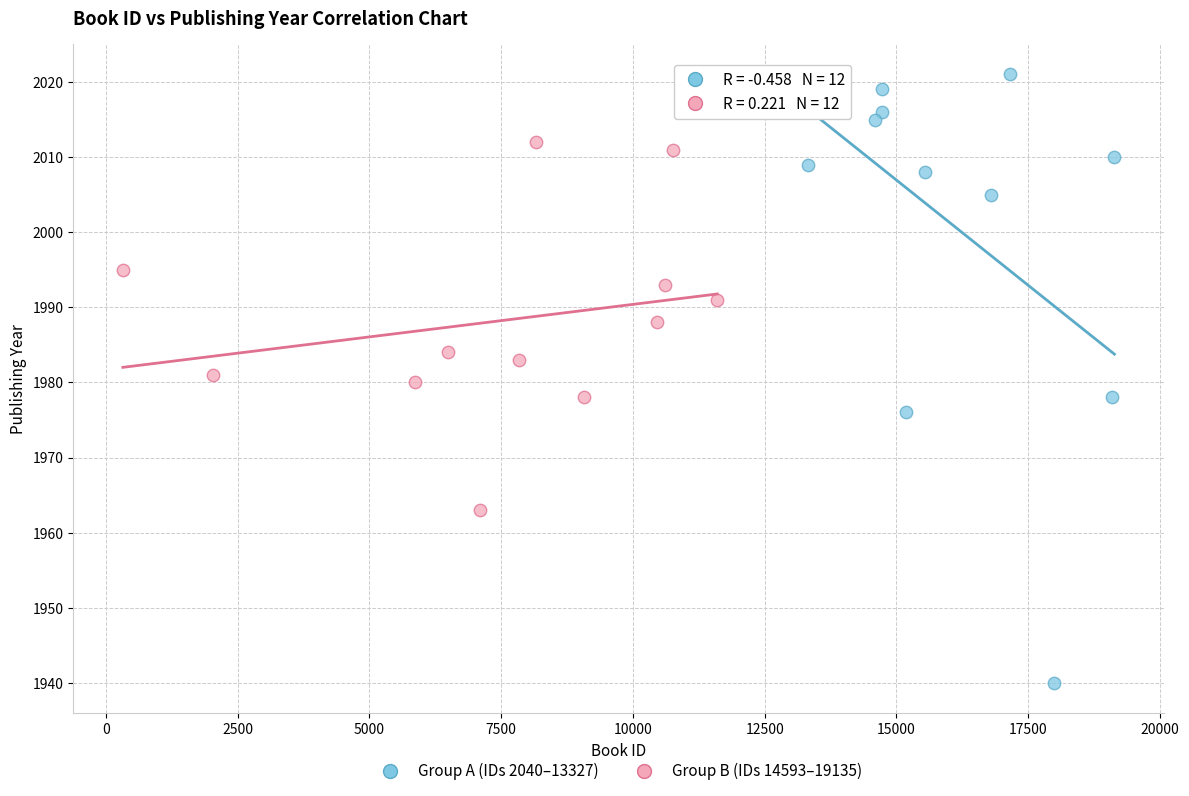

What are all the series names shown in the legend?

Group A (IDs 2040–13327), Group B (IDs 14593–19135)